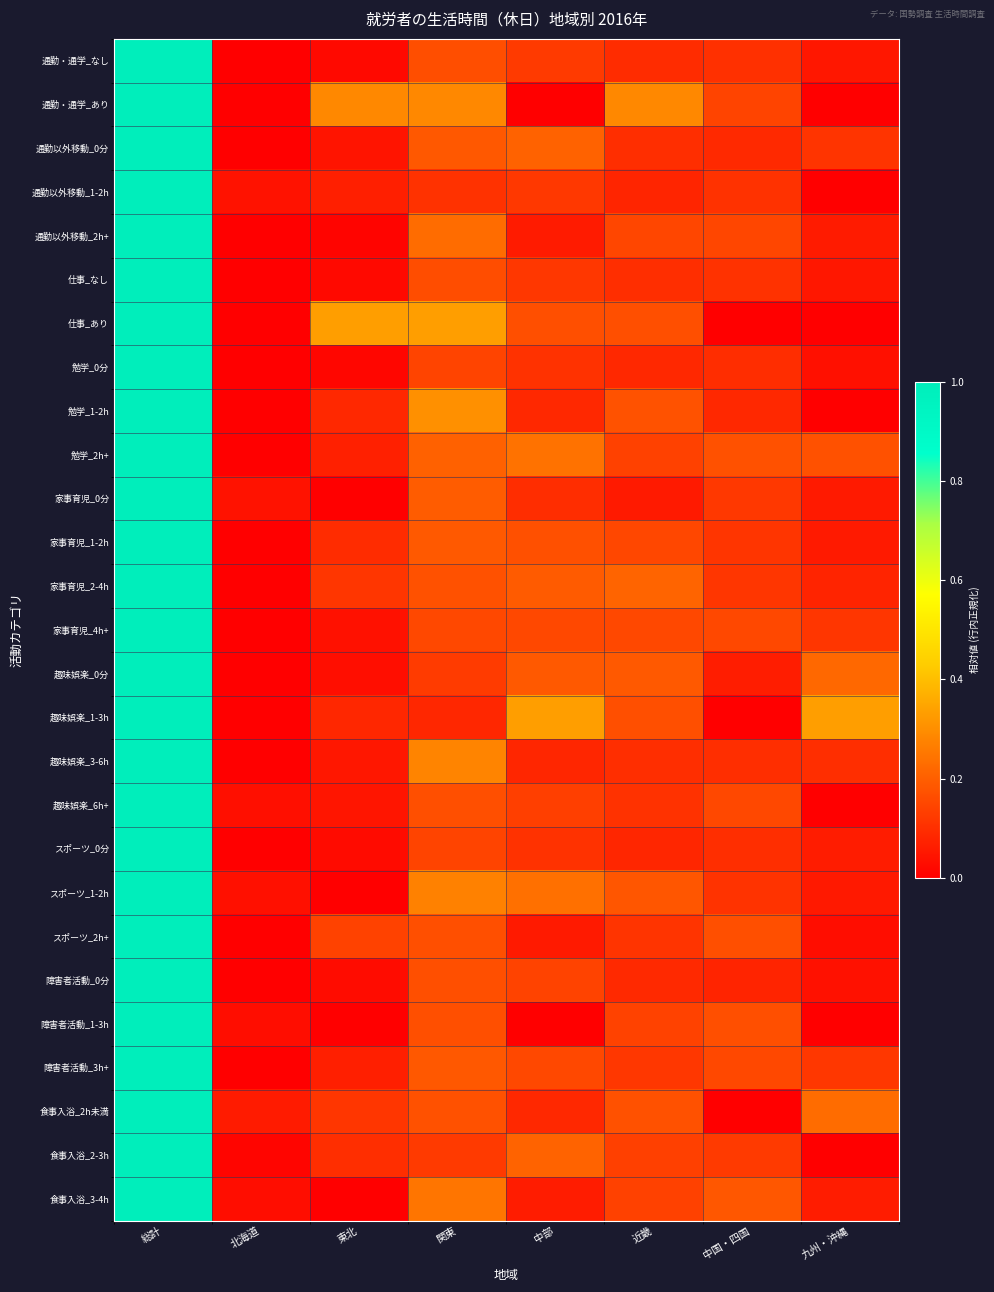

Which category has the lowest value across all series?

北海道